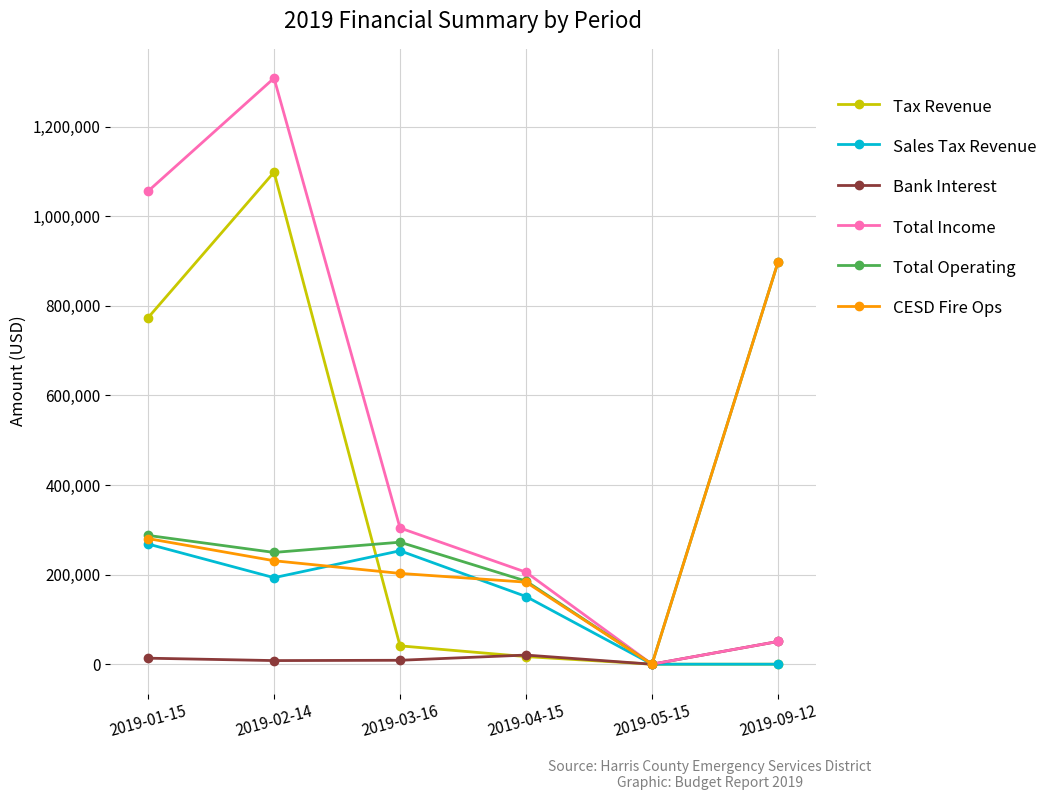

Does the chart have visible grid lines?

Yes